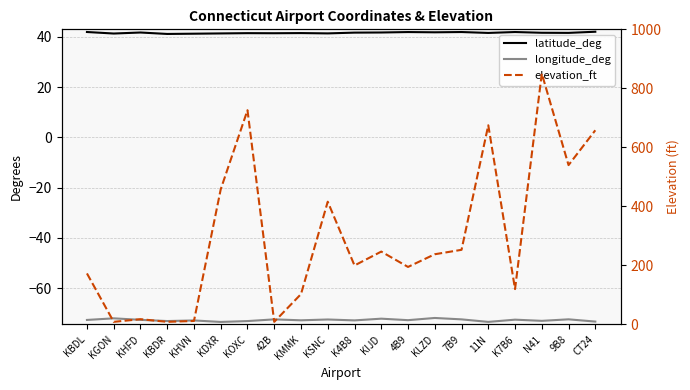

What is the highest value of the elevation_ft series?

850.0